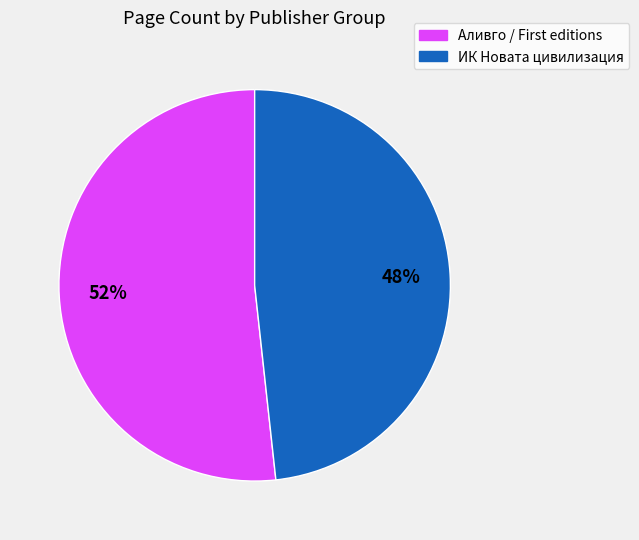

To the nearest percent, what is the average slice percentage?

50%